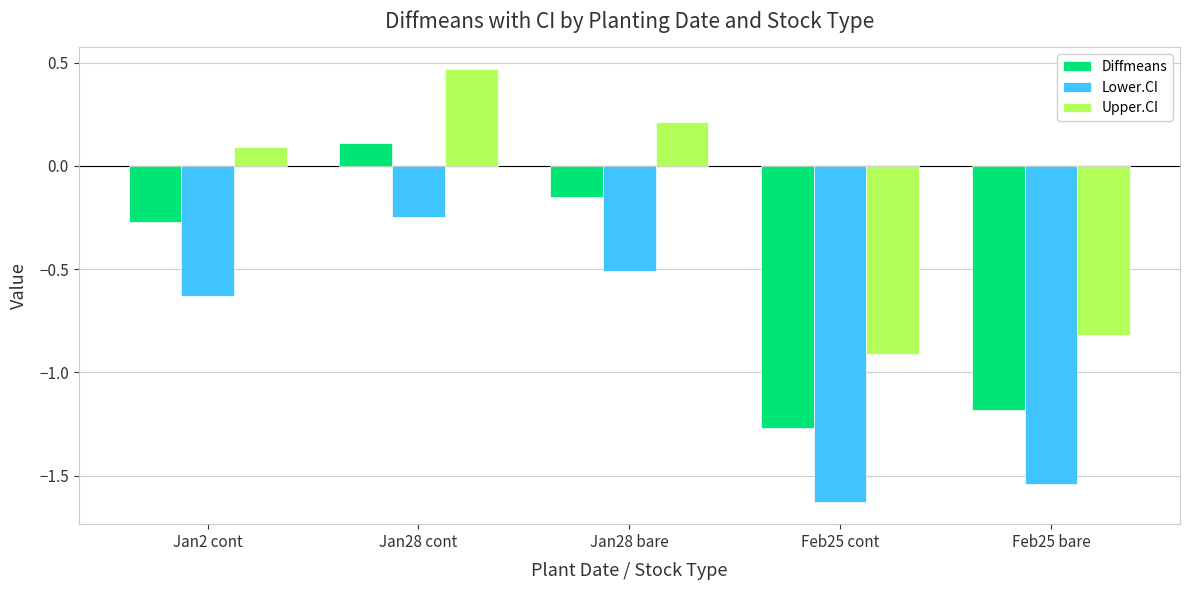

Read the Upper.CI value at Jan2 cont.

0.1